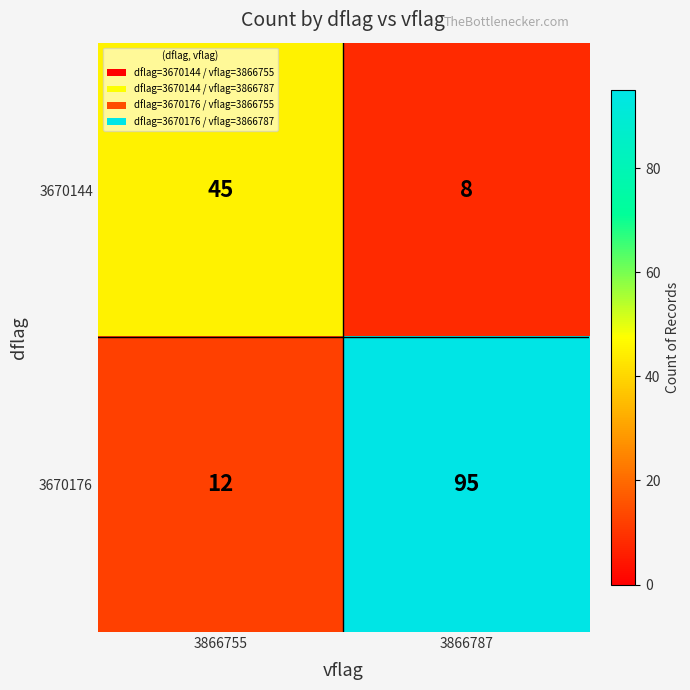

At how many categories does at least one series exceed 12?

2